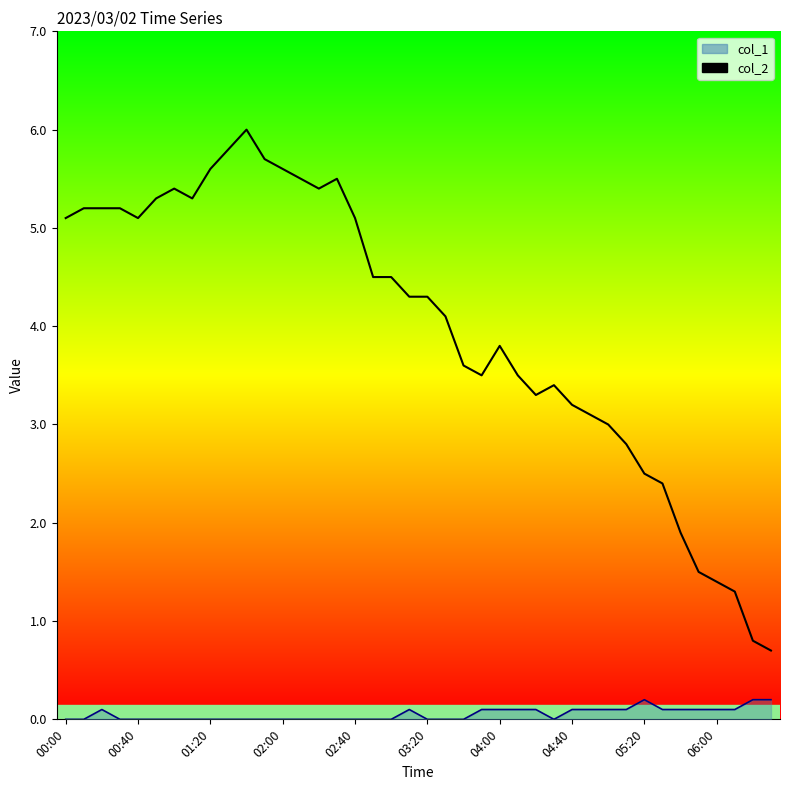

In col_2 line, how many points are higher than both neighbors (excluding endpoints)?

5